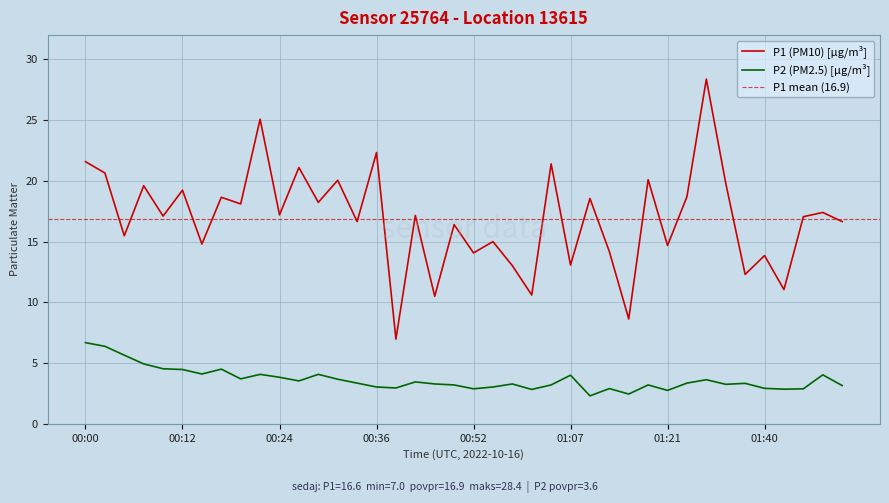

What is the difference between the highest and lowest values at 00:15?

10.7